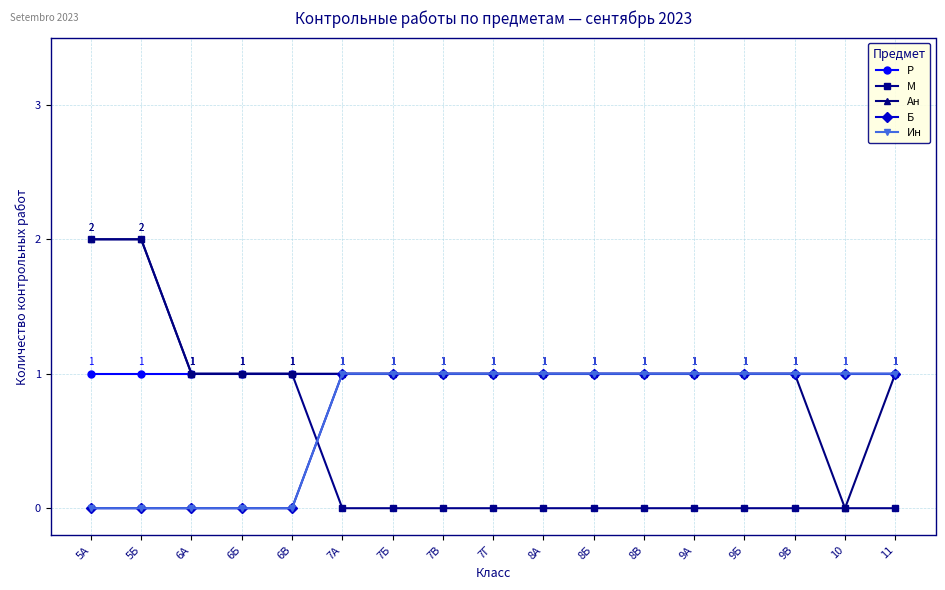

Does the chart have visible grid lines?

Yes